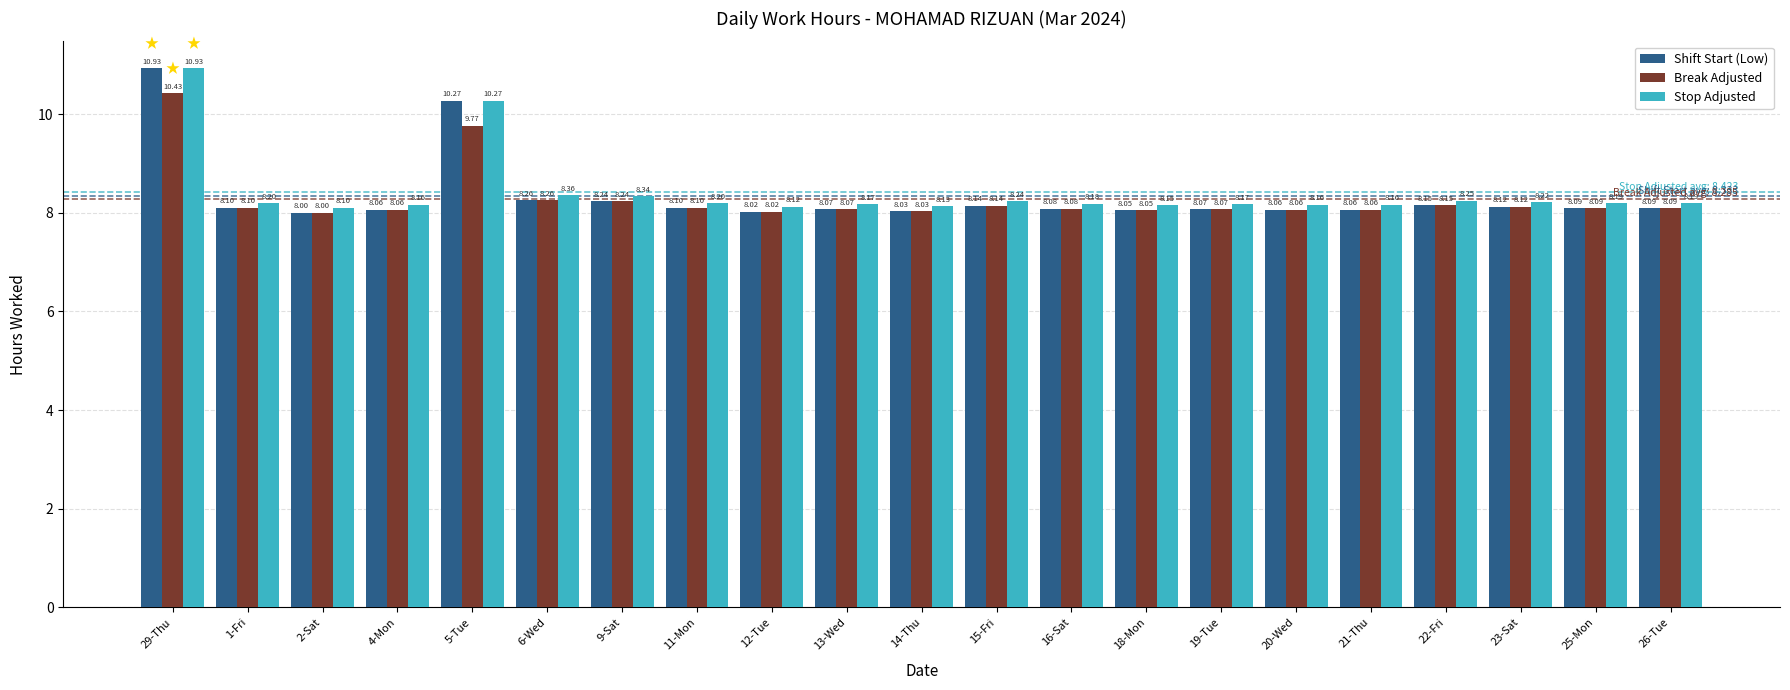

Rank the series by their average value, from lowest to highest.

Break Adjusted, Shift Start (Low), Stop Adjusted